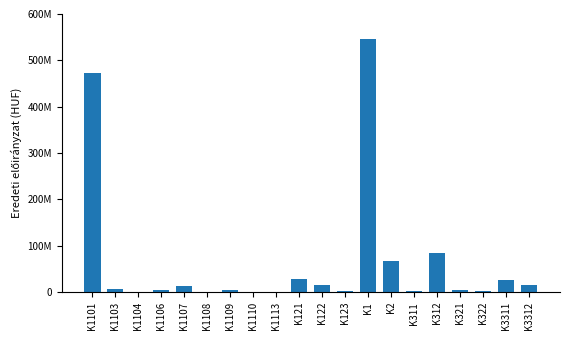

Does the chart contain stacked bars?

No